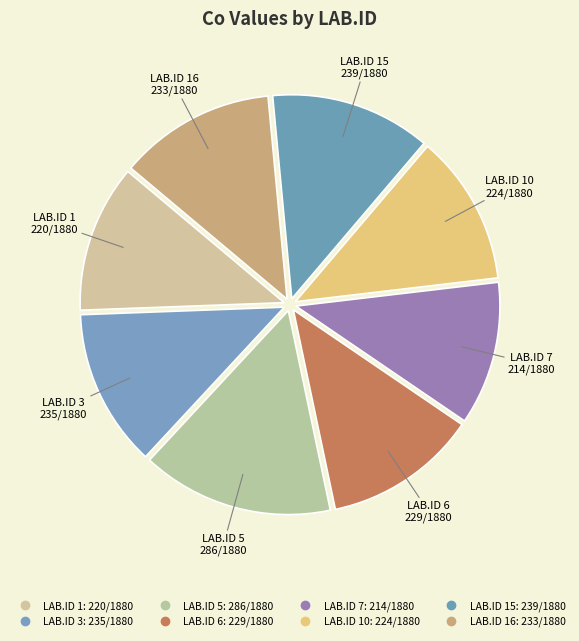

Count the number of slices in the pie.

8